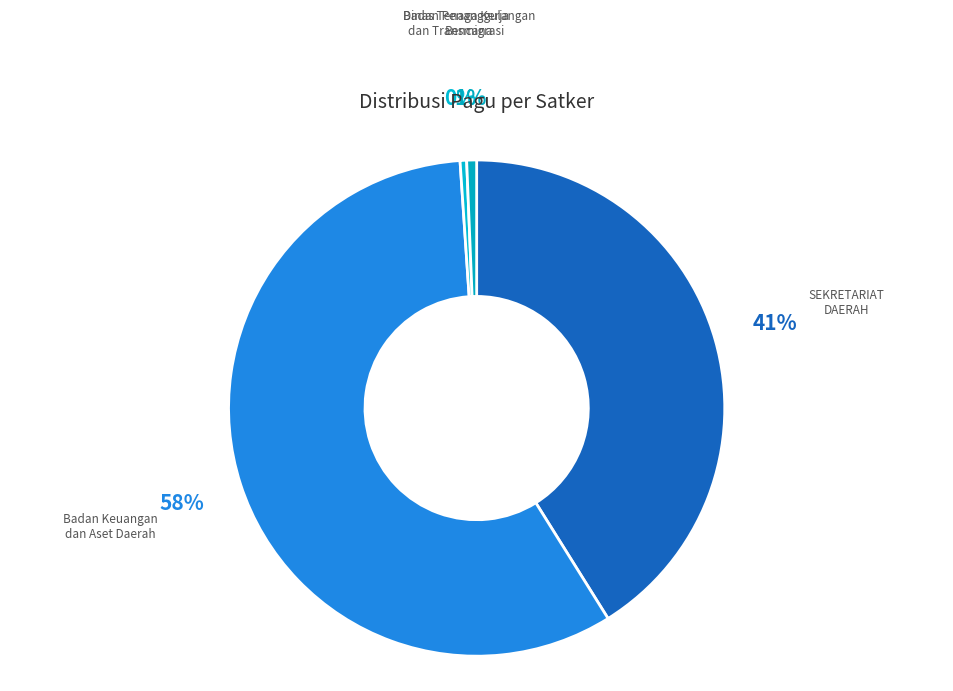

Combined, do Dinas Tenaga Kerja dan Transmigrasi and Badan Penanggulangan Bencana account for over 50%?

No